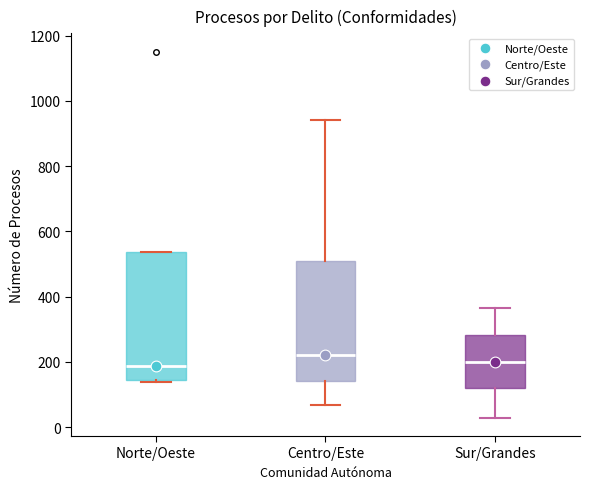

Reading left to right, read every box against the y-axis: the position of its median line, the range the box covers, and the ends of its whiskers. The values are not printed on the chart, so give them approximately, as read against the axis.

Norte/Oeste: median 180, box 140 to 540, whiskers 140 (just below the box's lower edge) to 540
Centro/Este: median 220, box 140 to 500, whiskers 60 to 940
Sur/Grandes: median 200, box 120 to 280, whiskers 20 to 360